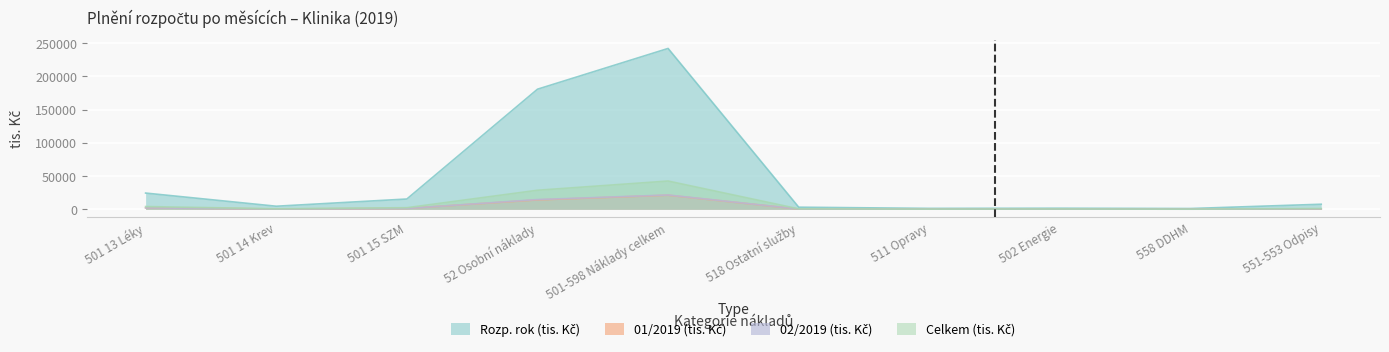

True or false: 02/2019 (tis. Kč) and Celkem (tis. Kč) intersect in this chart.

False